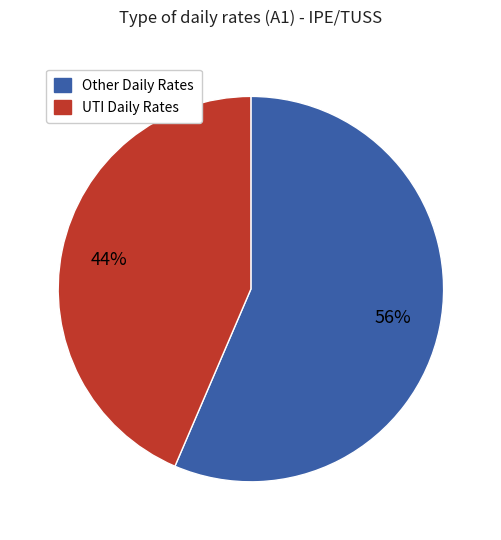

To the nearest percent, what is the average slice percentage?

50%